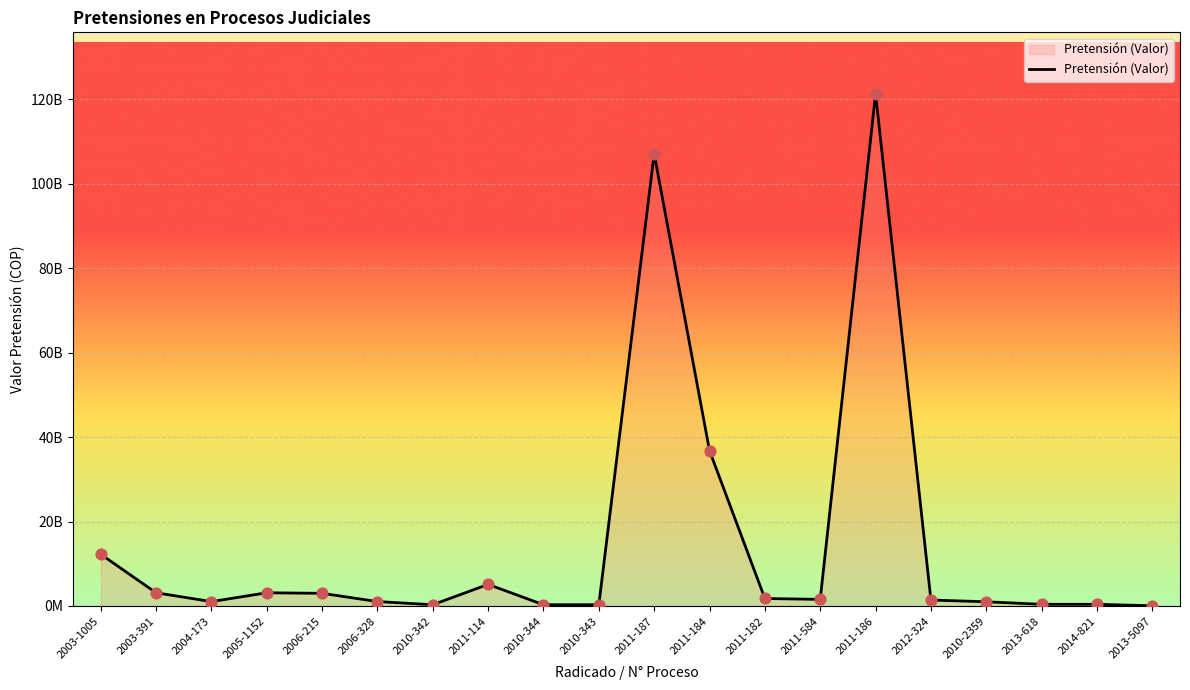

Between 2013-618 and 2010-343, which is larger?

2013-618